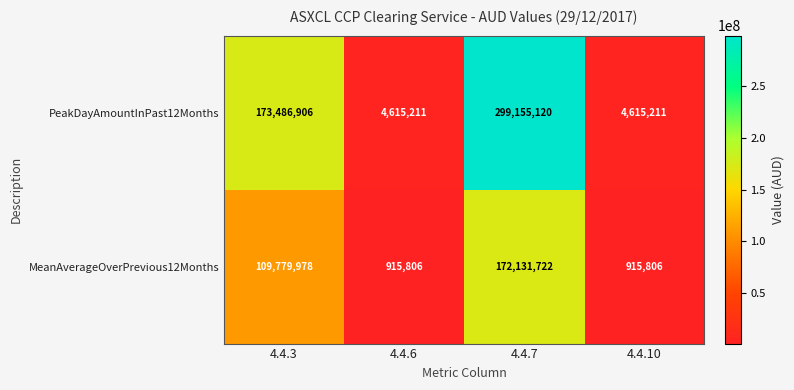

What is the spread (max minus min) of values at 4.4.3?

63706928